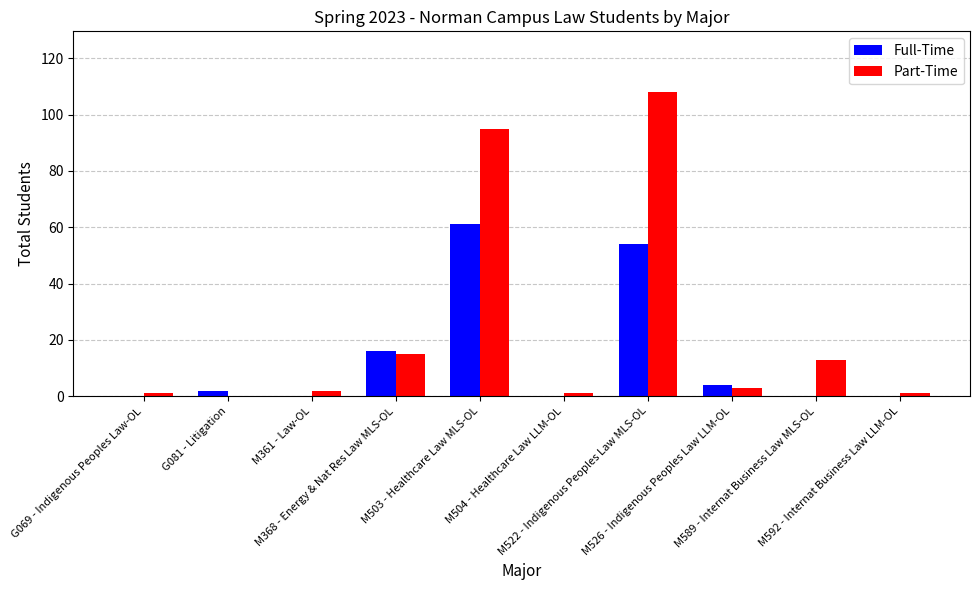

What is the sum of all Full-Time values?

137